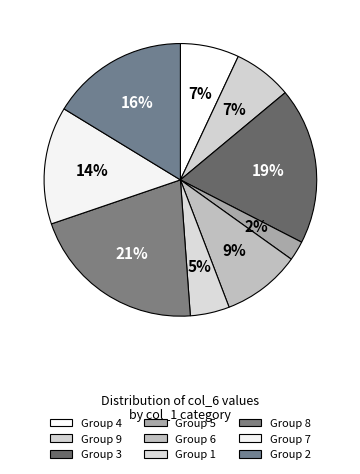

How many segments does this pie chart have?

9